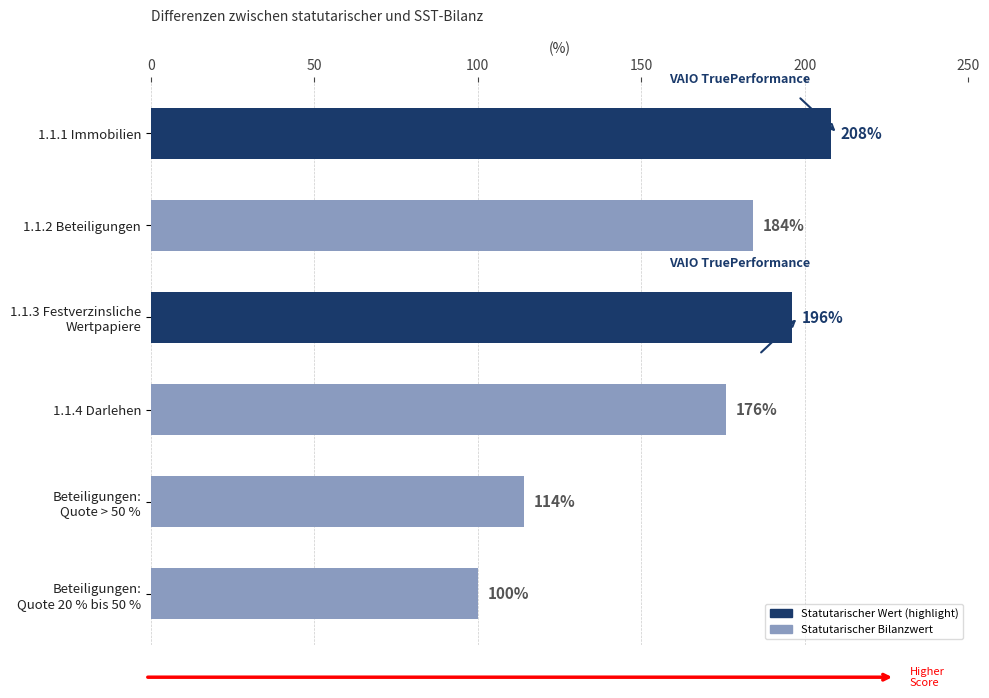

Reading top to bottom, extract all data points from this chart.

208	184	196	176	114	100